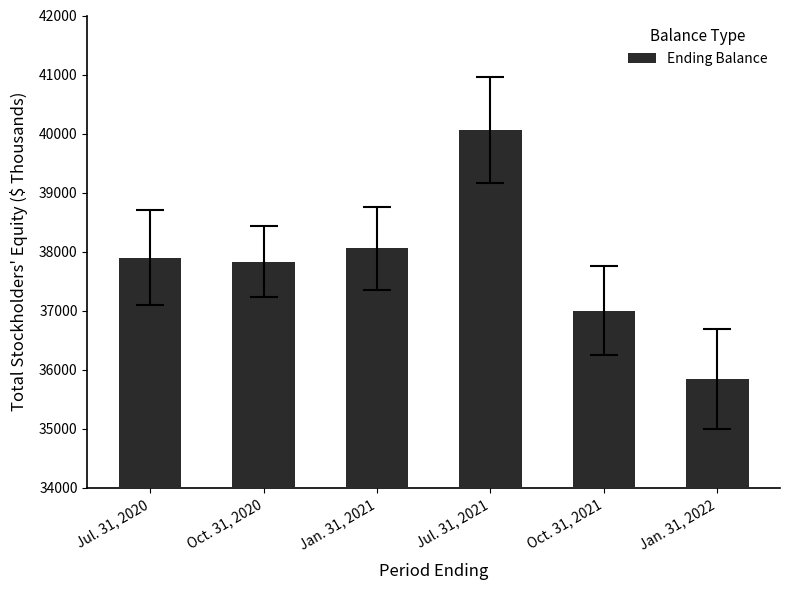

What value does the data have at Jan. 31, 2022, to the nearest 10?

35850